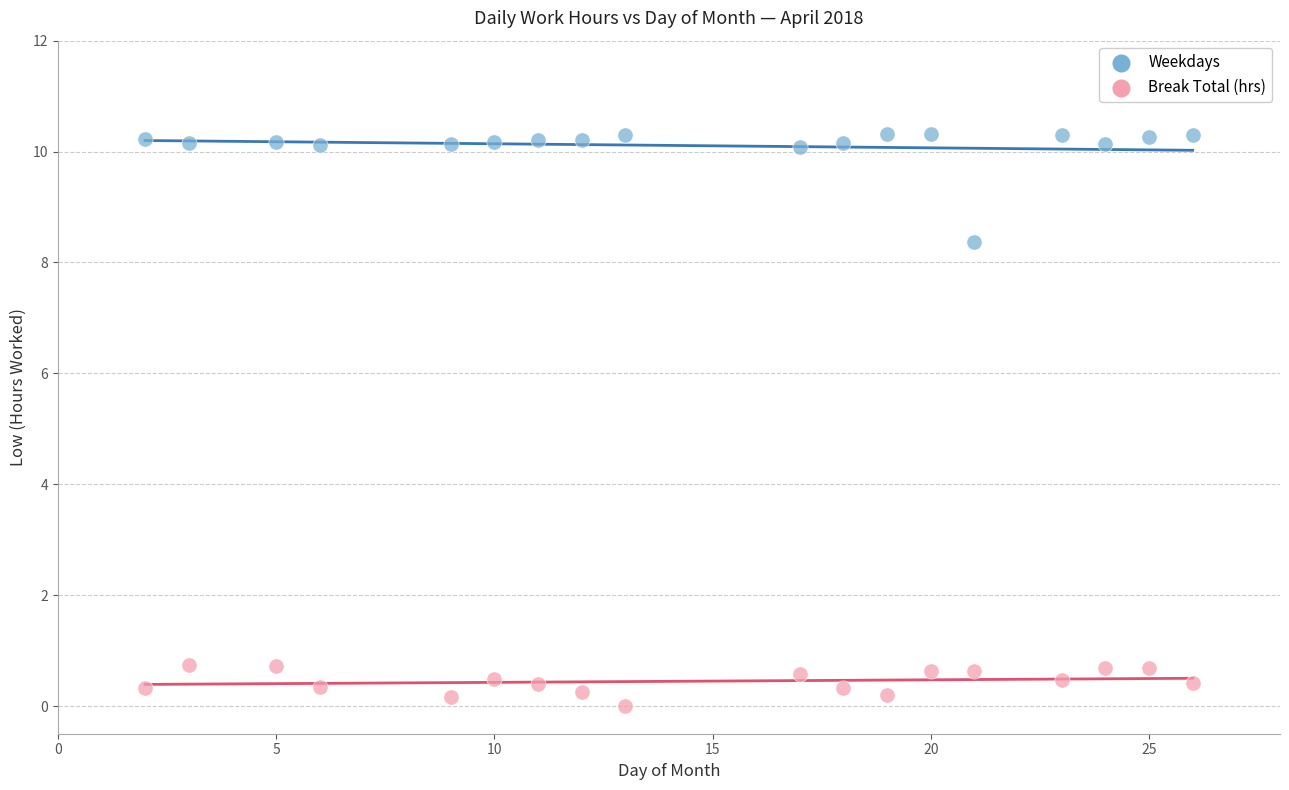

Which series reaches the maximum Y coordinate?

Weekdays